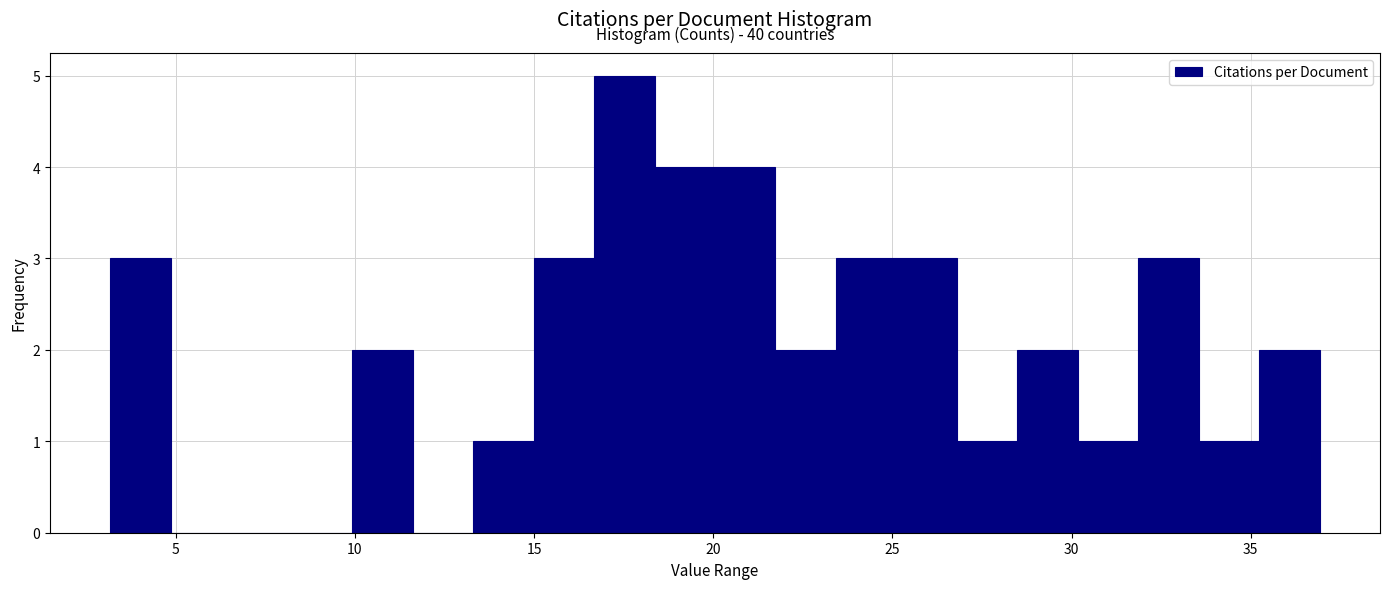

Around what value on the x-axis is the tallest bar? Give the approximate position of its centre, as read against the axis.

17.5